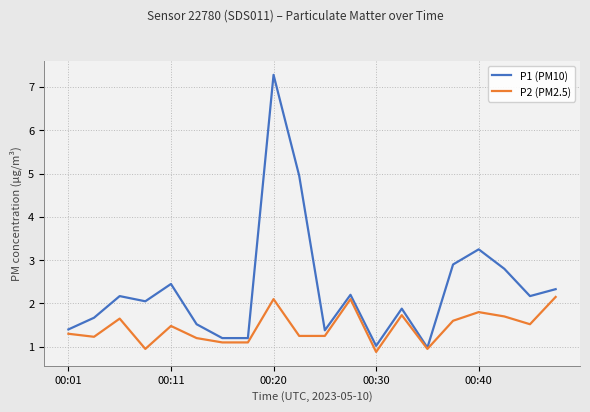

What is the lowest value of the P2 (PM2.5) series?

0.9